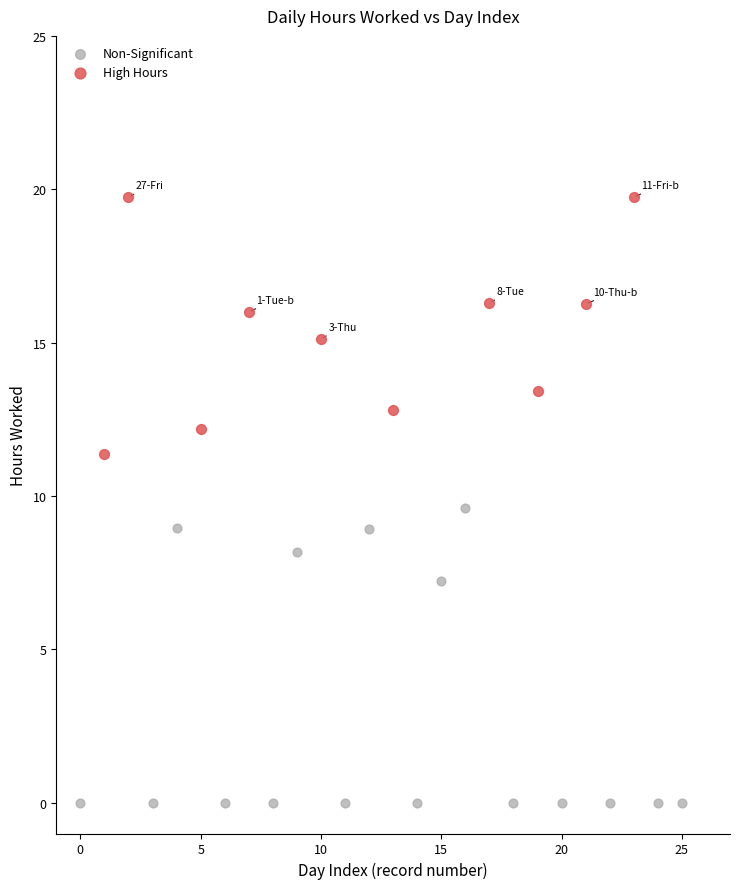

Which series contains the highest Y value?

High Hours